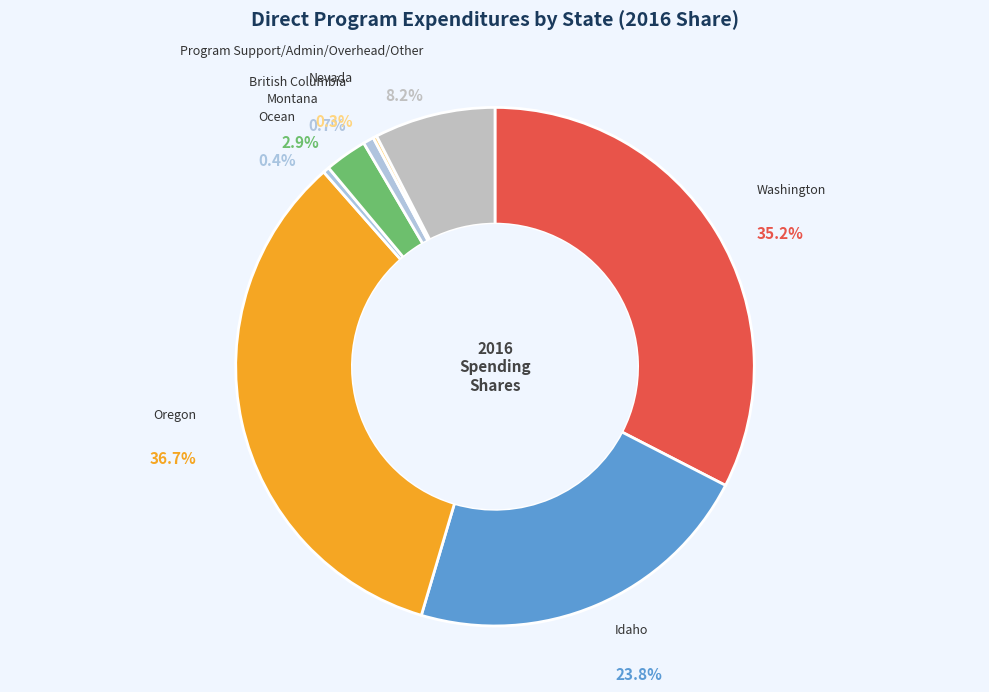

Which category has the biggest portion of the pie?

Oregon